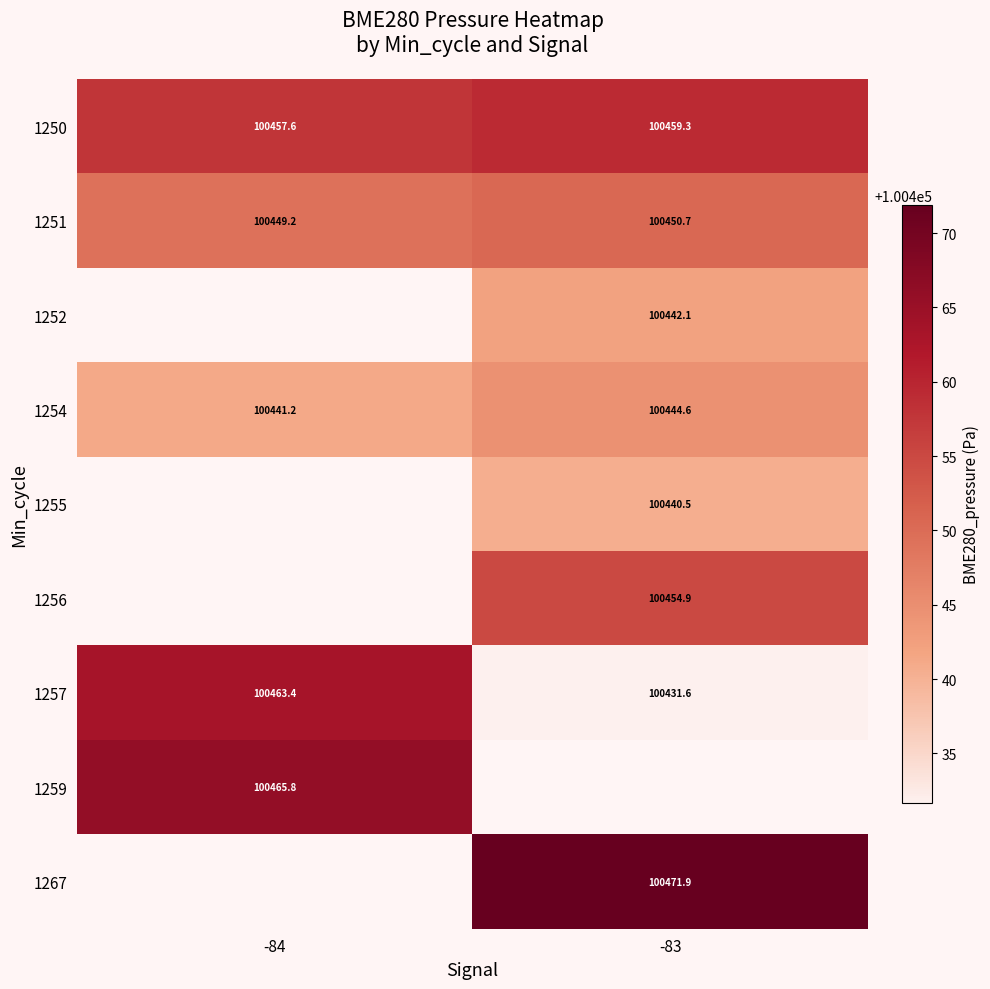

How many series are shown in this chart?

9